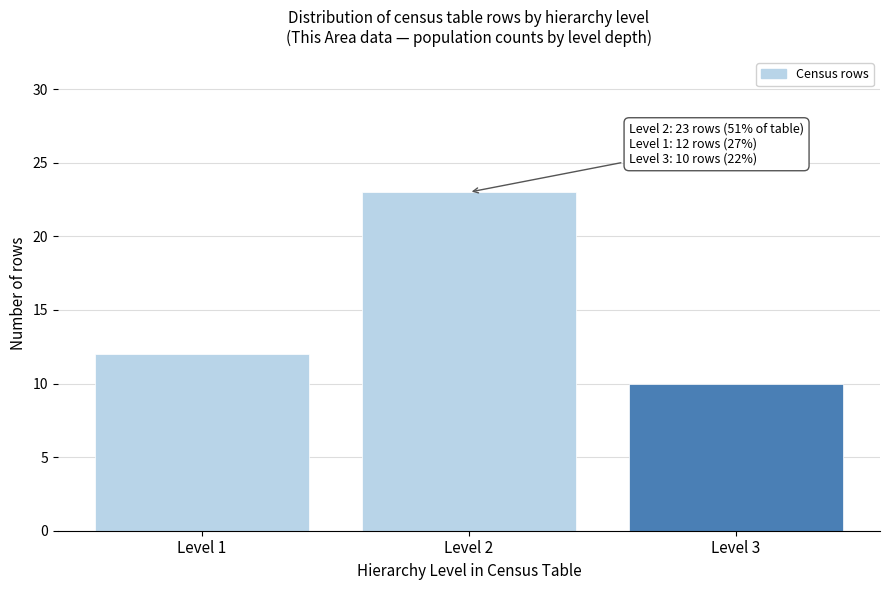

Reading left to right, transcribe all the data shown in this chart.

12	23	10